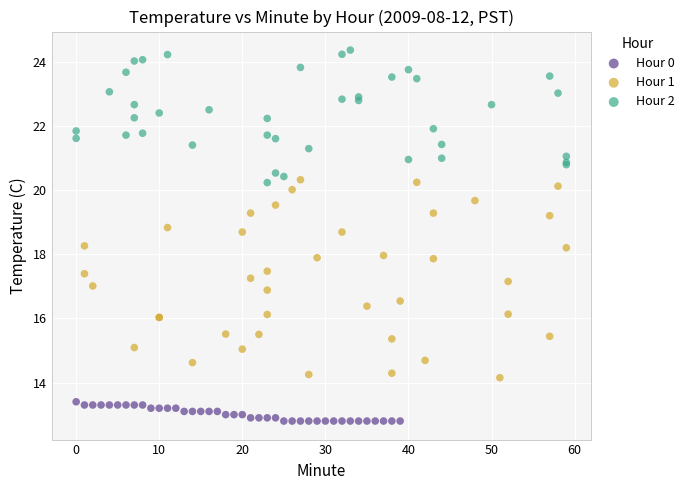

Which series contains the highest Y value?

Hour 2